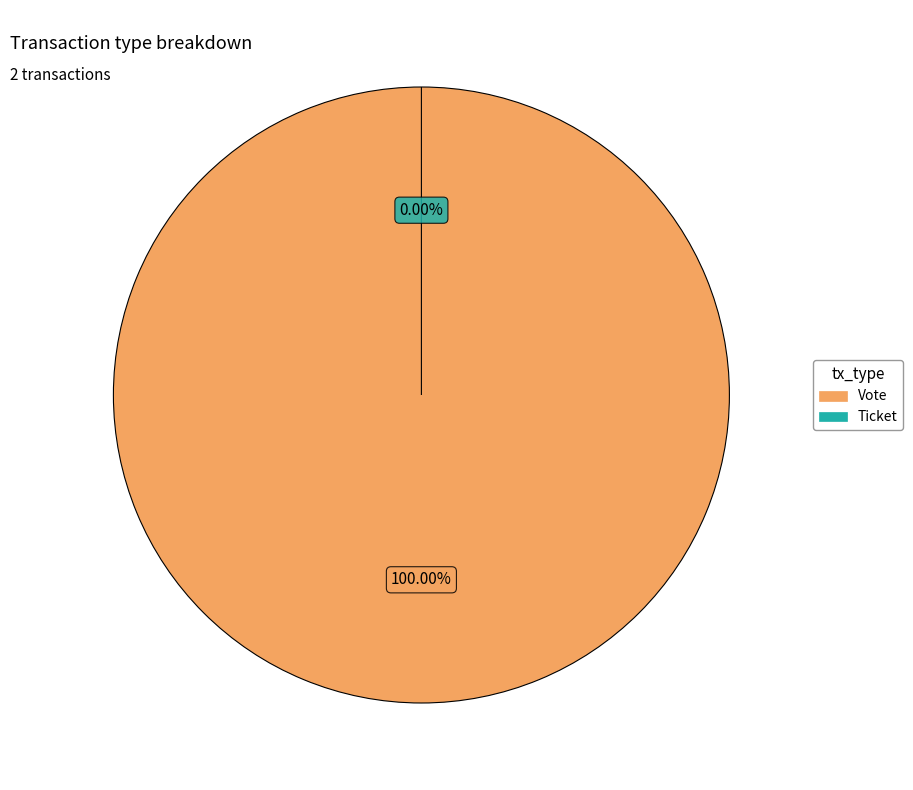

To the nearest percent, what is the average slice percentage?

50%